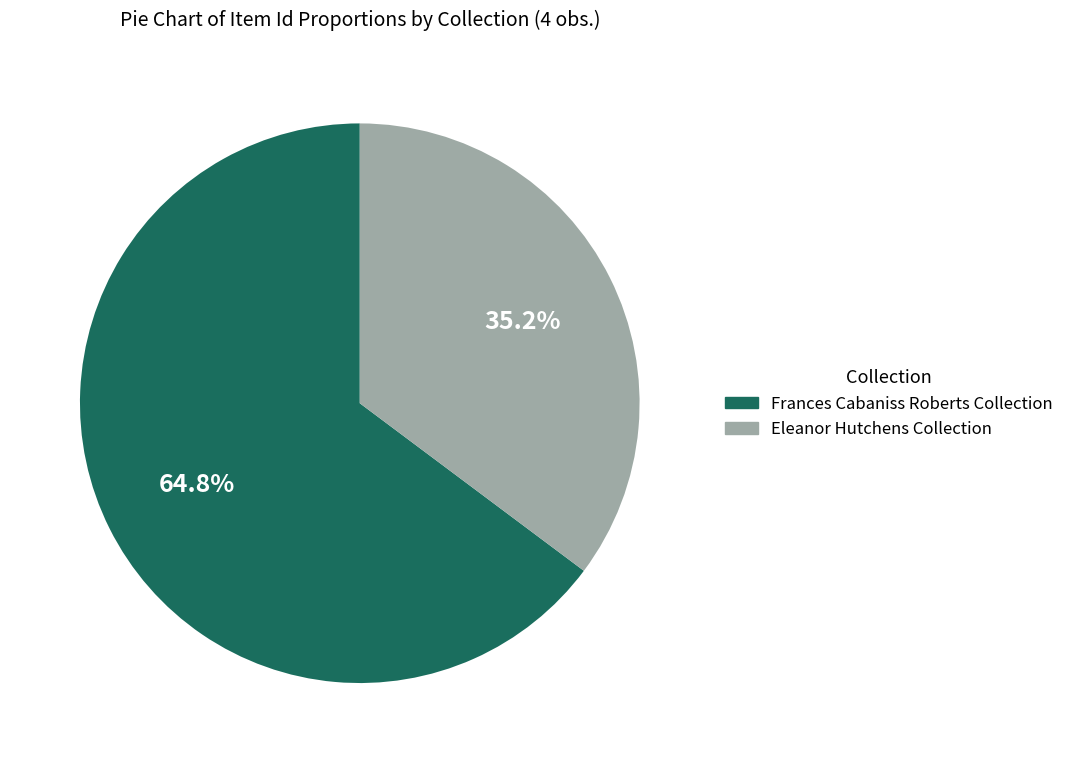

Combined, do Eleanor Hutchens Collection and Frances Cabaniss Roberts Collection account for over 50%?

Yes